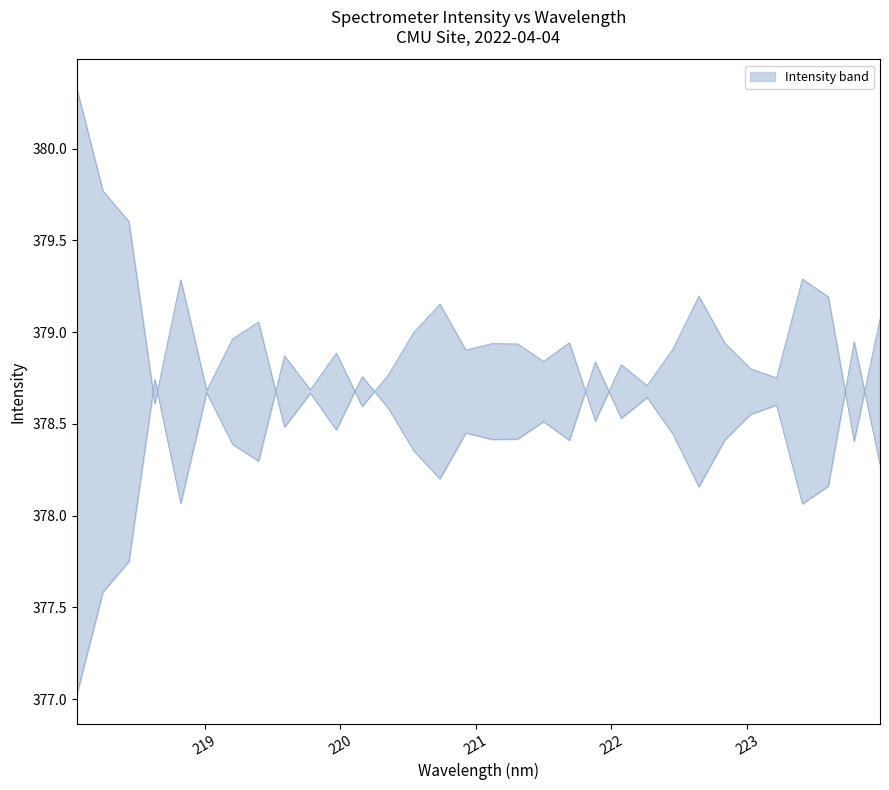

Reading left to right, transcribe all the data shown in this chart.

377.0	377.6	377.8	378.7	378.1	378.7	378.4	378.3	378.9	378.7	378.9	378.6	378.8	379.0	379.2	378.9	378.9	378.9	378.8	378.9	378.5	378.8	378.7	378.9	379.2	378.9	378.8	378.8	379.3	379.2	378.4	379.1